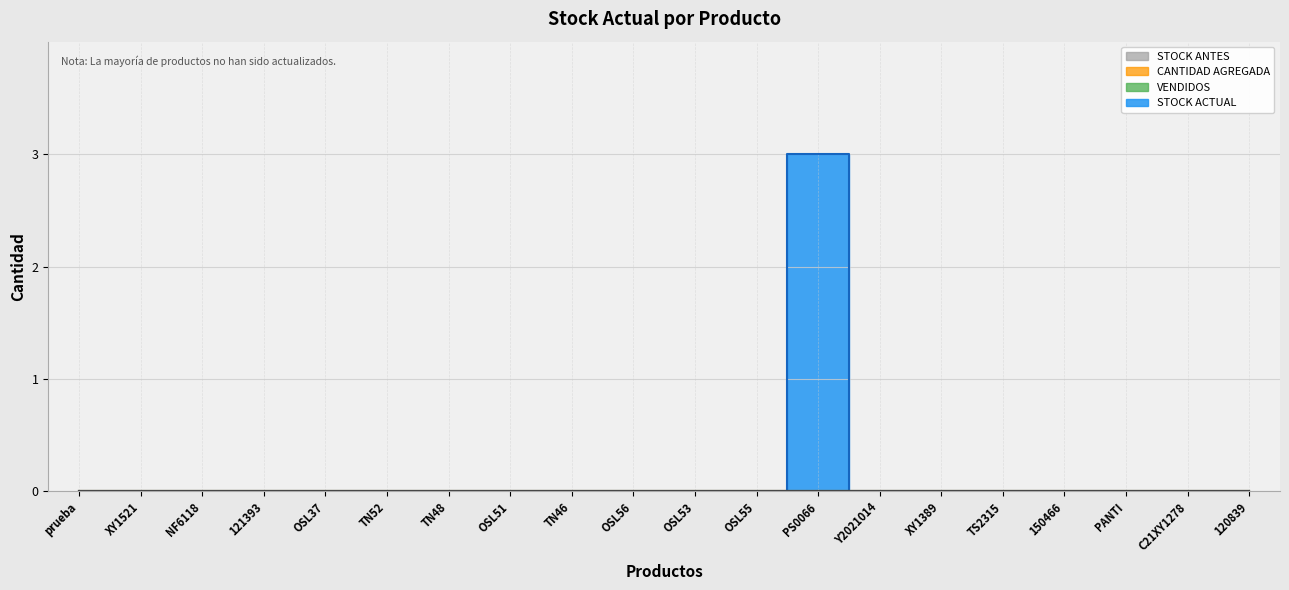

At which category is the sum across all series the highest?

PS0066